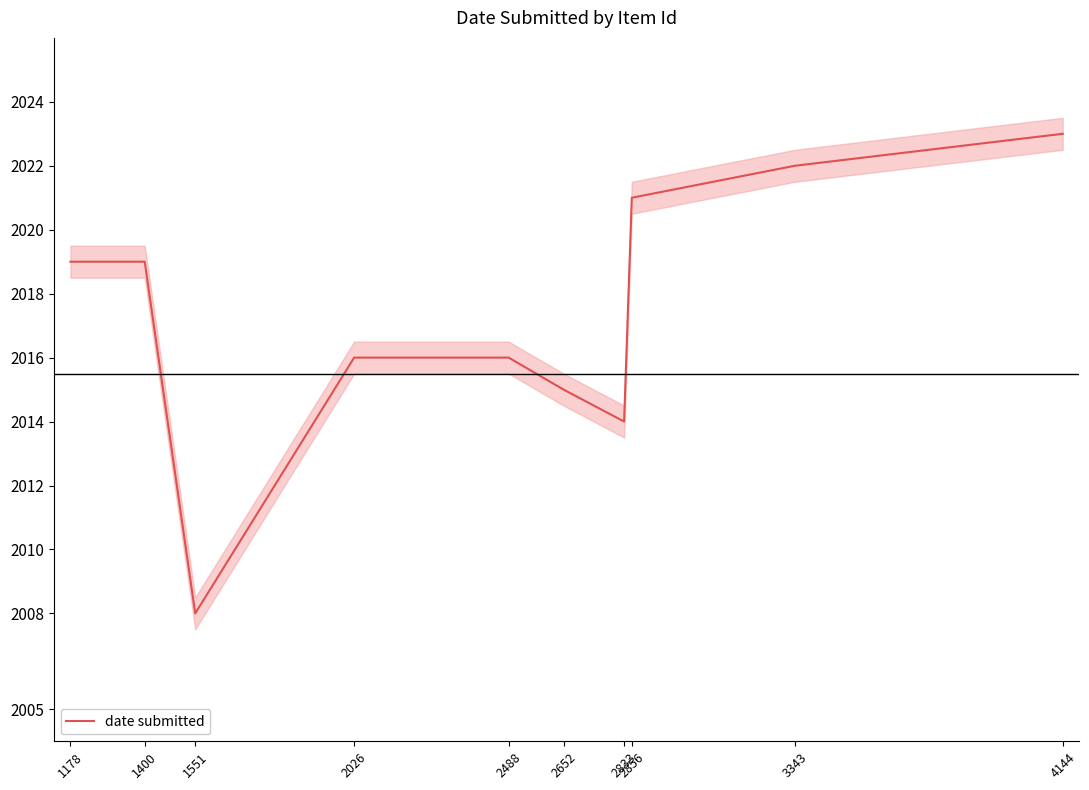

Which category has the lowest value across all series?

1551